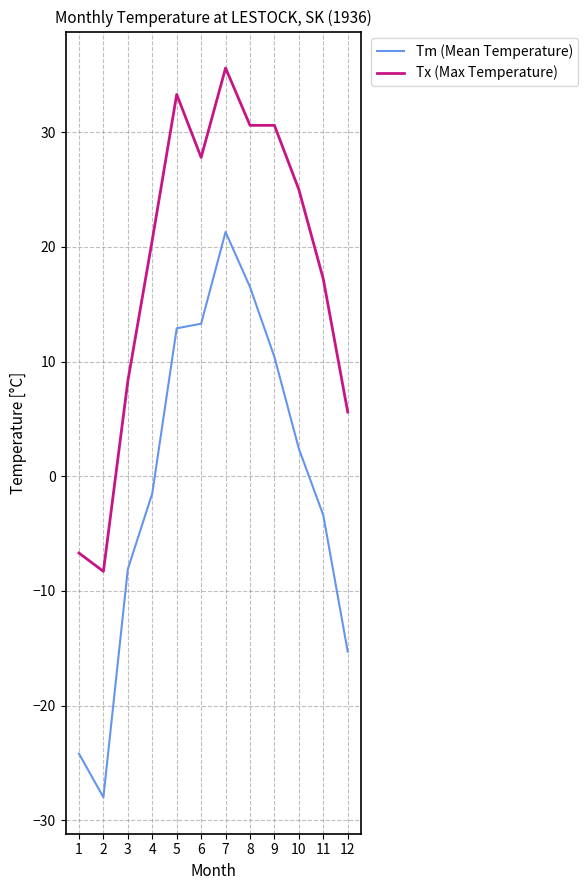

What is the approximate value of Tx (Max Temperature) at 1?

-6.7